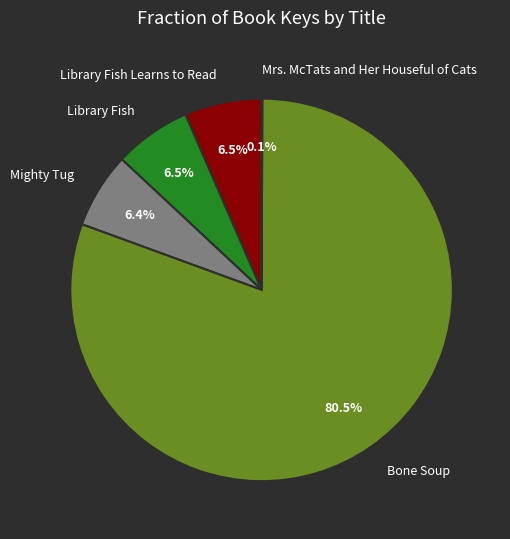

What is the majority slice?

Bone Soup